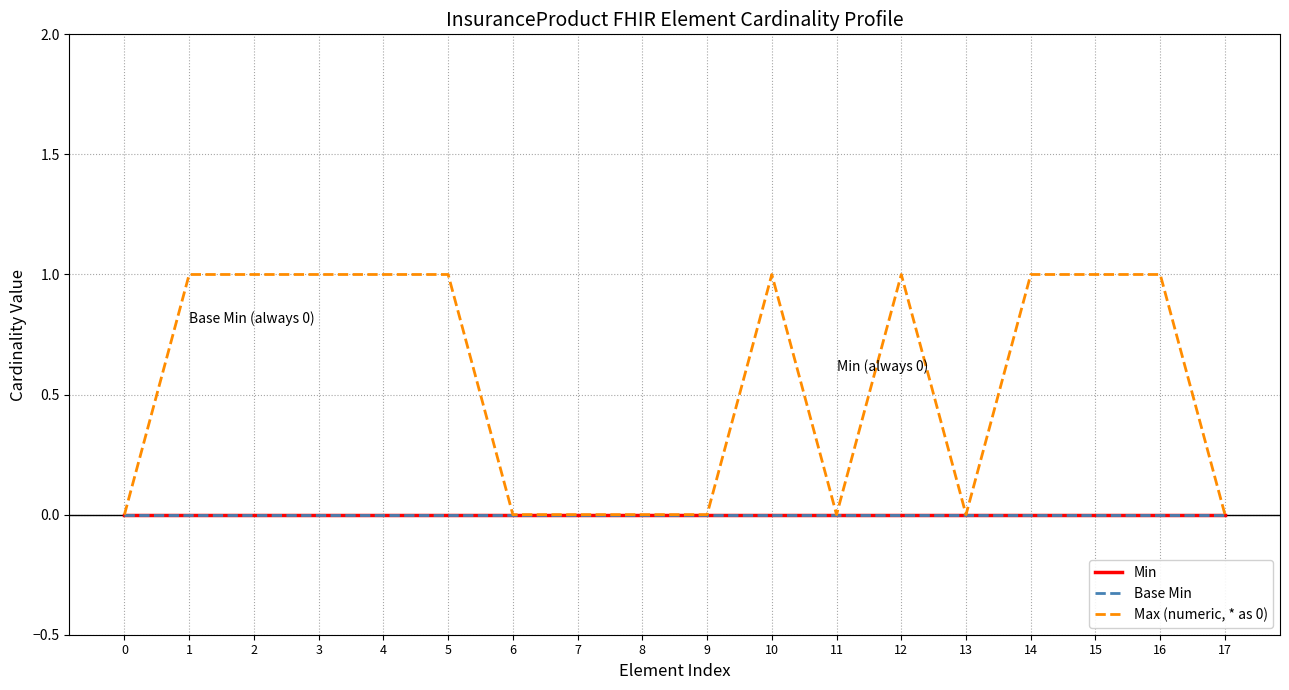

Where is the first local minimum for Max (numeric, * as 0)?

11